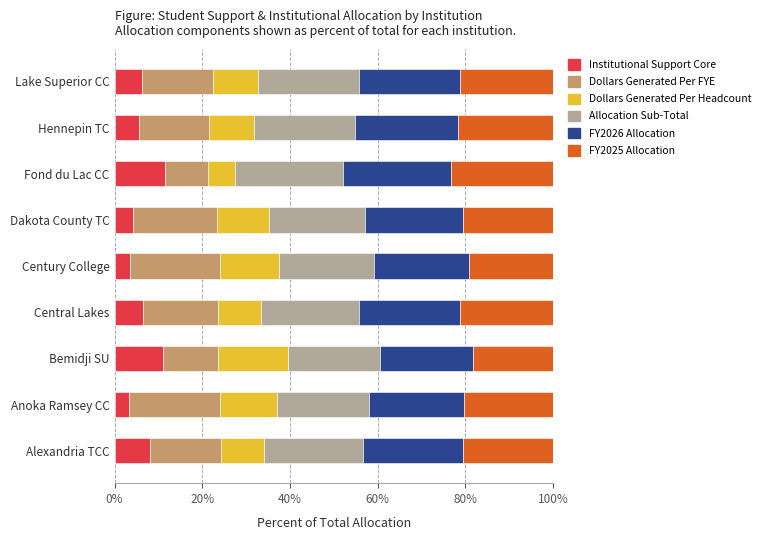

How many categories are shown in the chart?

9